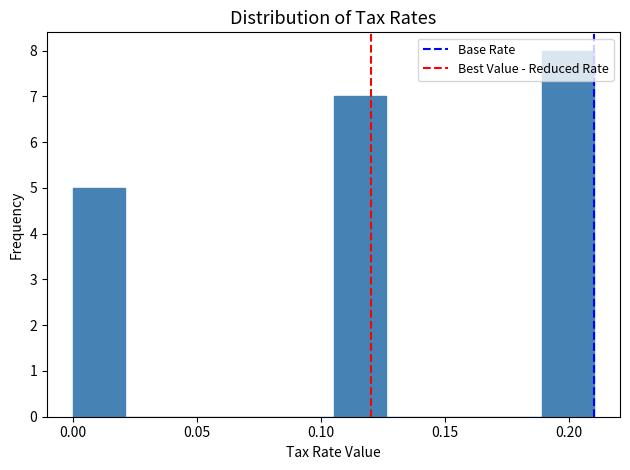

Reading left to right, transcribe this chart: for each bar, give the range it covers on the x-axis and its height. Neither the bar edges nor the heights are printed on the chart, so give them approximately, as read against the axes.

0.000 to 0.021: 5
0.021 to 0.042: 0
0.042 to 0.063: 0
0.063 to 0.084: 0
0.084 to 0.105: 0
0.105 to 0.126: 7
0.126 to 0.147: 0
0.147 to 0.168: 0
0.168 to 0.189: 0
0.189 to 0.210: 8